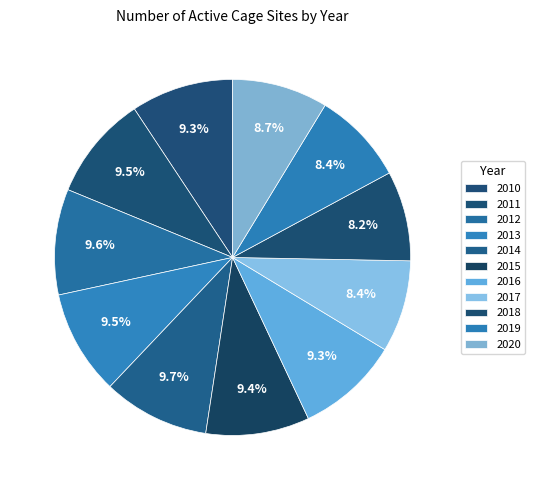

How many segments does this pie chart have?

11